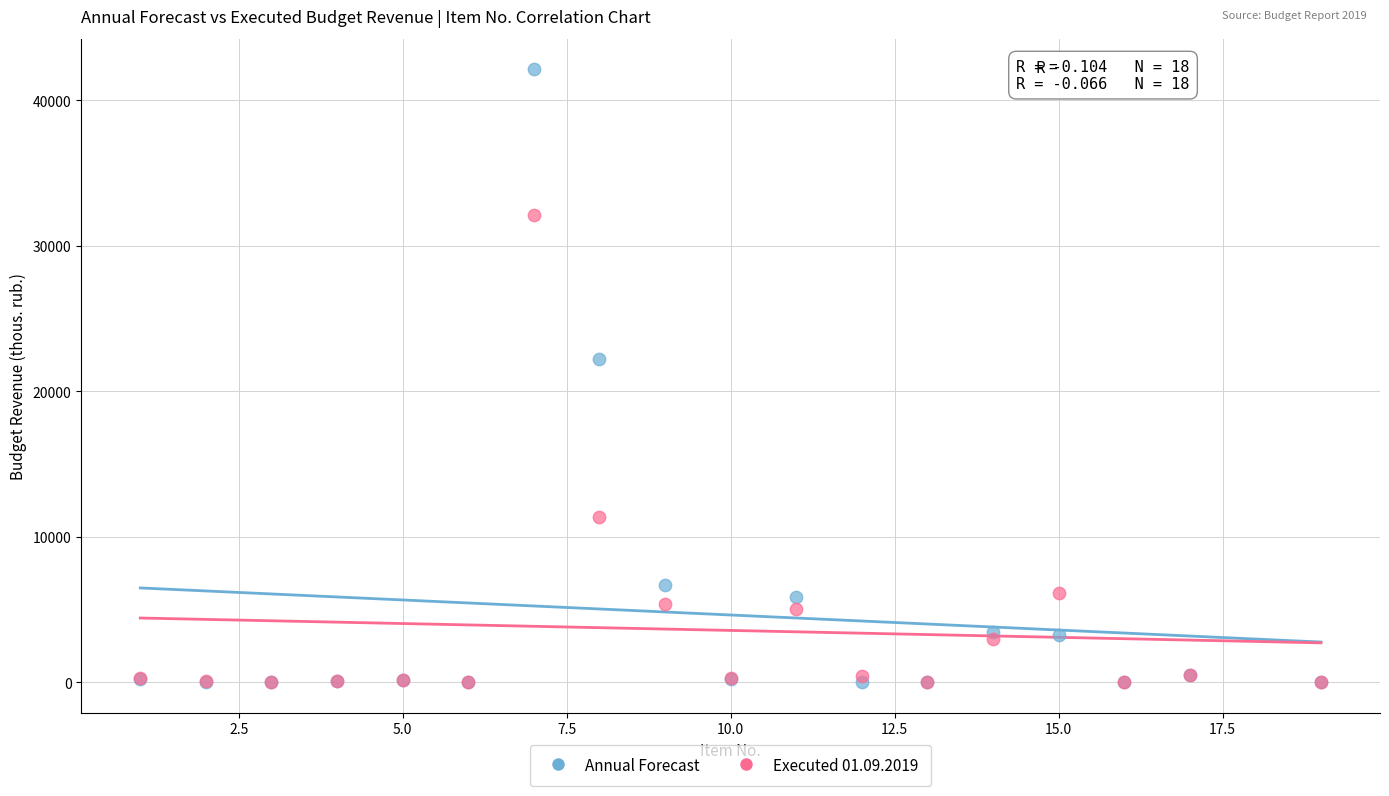

In the Annual Forecast series, what Y value is closest to 21058?

22181.4